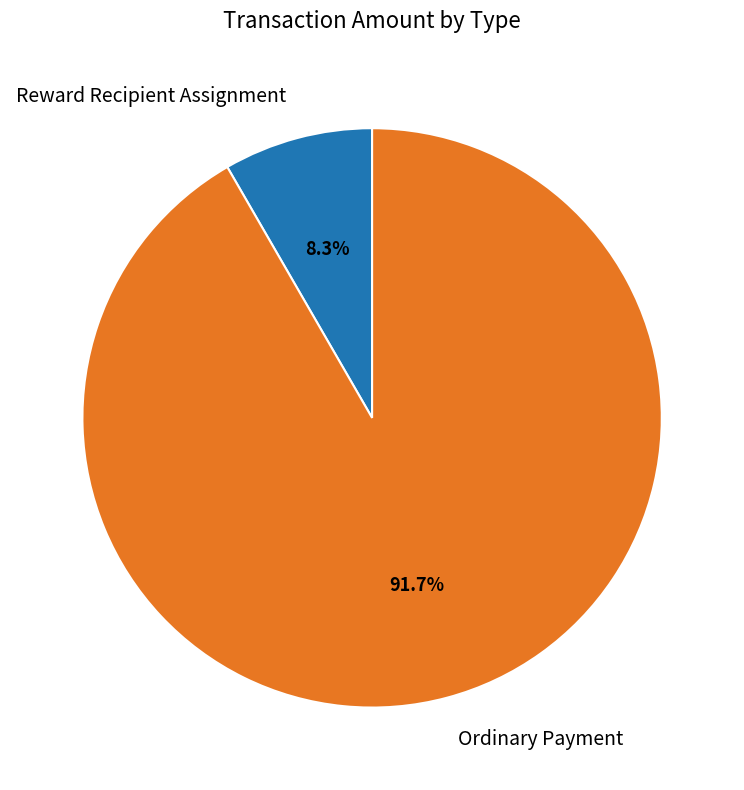

How many segments does this pie chart have?

2